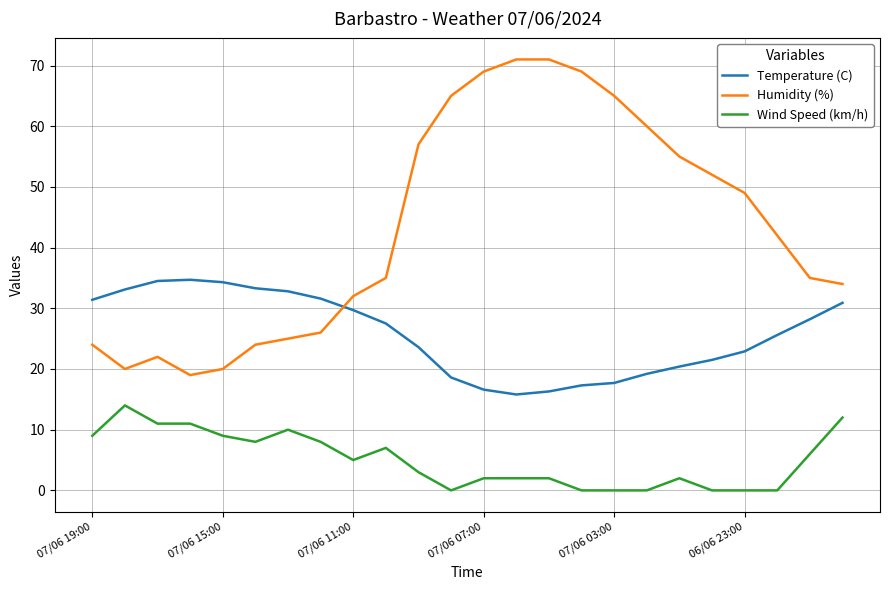

What is the maximum value shown in the chart?

71.0